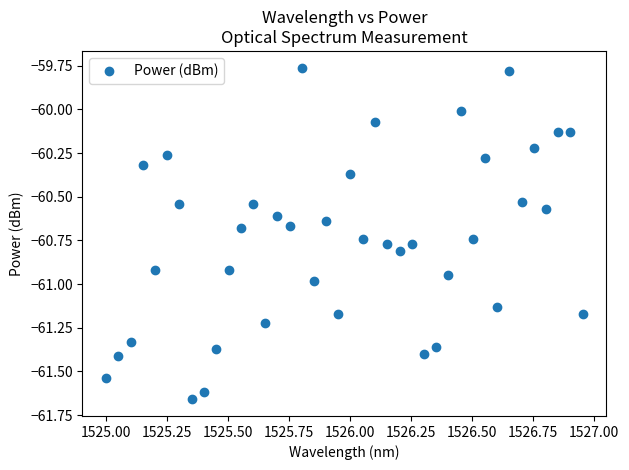

What is the range of Y values (max minus min)?

1.9